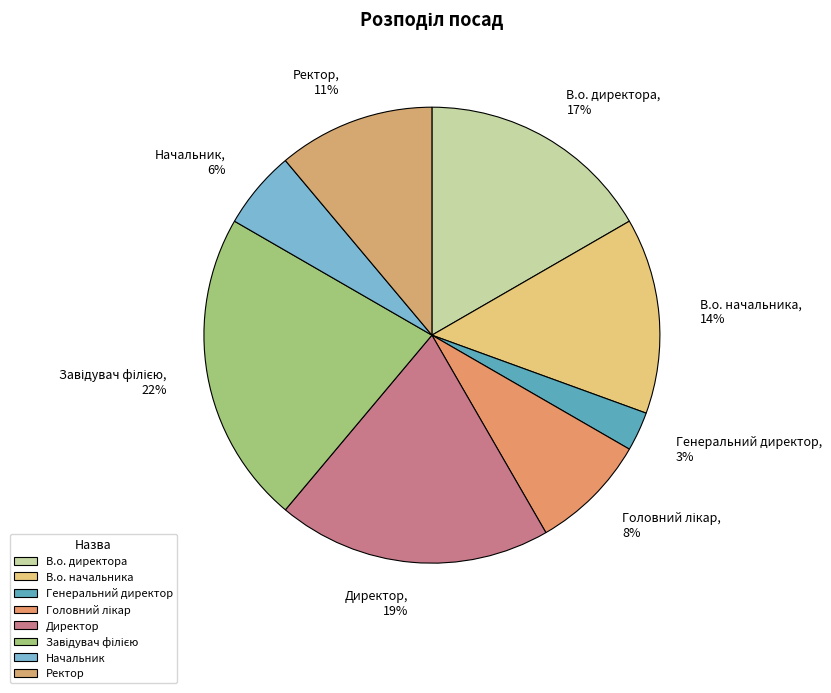

What percentage is the В.о. директора slice, to the nearest percent?

17%